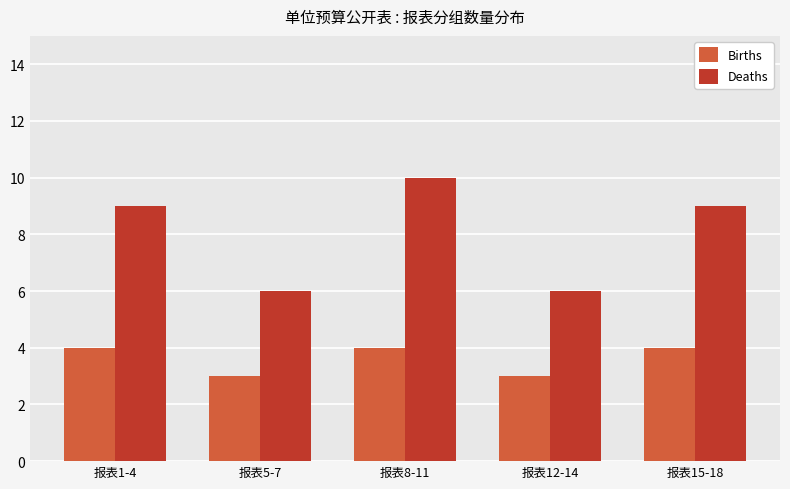

What is the greatest value displayed?

10